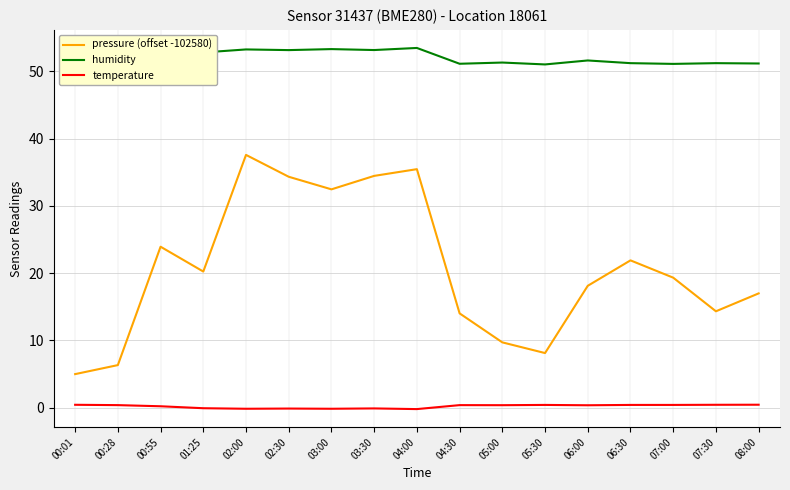

What position from the right is 06:30?

4